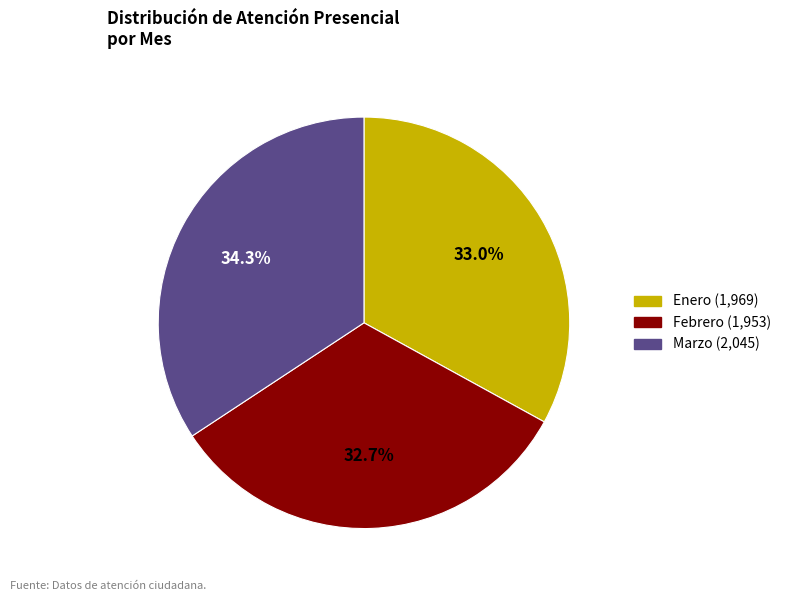

What is the largest slice in the pie chart?

Marzo